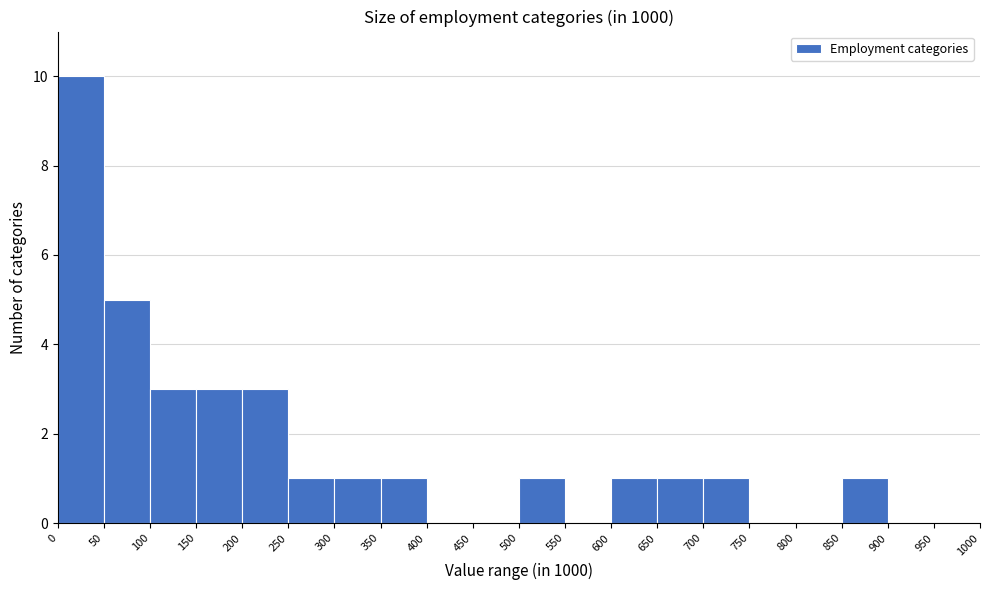

Reading left to right, transcribe this chart: for each bar, give the range it covers on the x-axis and its height. The values are not printed on the chart, so give them approximately, as read against the axis.

0 to 50: 10
50 to 100: 5
100 to 150: 3
150 to 200: 3
200 to 250: 3
250 to 300: 1
300 to 350: 1
350 to 400: 1
400 to 450: 0
450 to 500: 0
500 to 550: 1
550 to 600: 0
600 to 650: 1
650 to 700: 1
700 to 750: 1
750 to 800: 0
800 to 850: 0
850 to 900: 1
900 to 950: 0
950 to 1000: 0